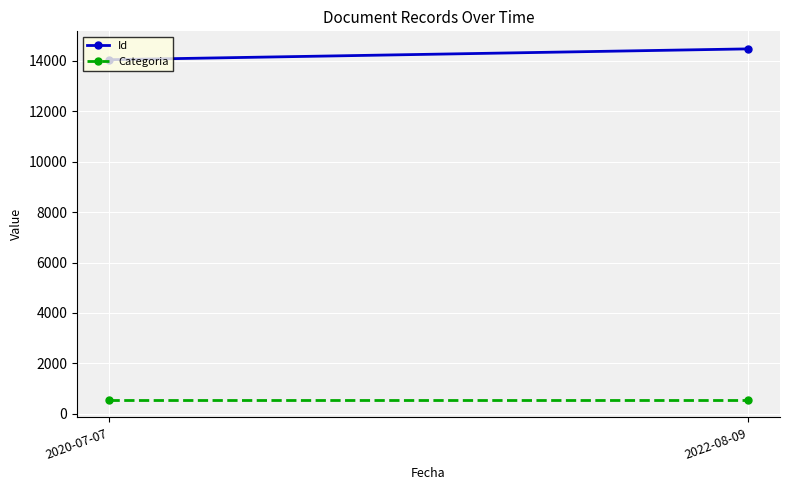

What is the average value of the Categoria series?

556